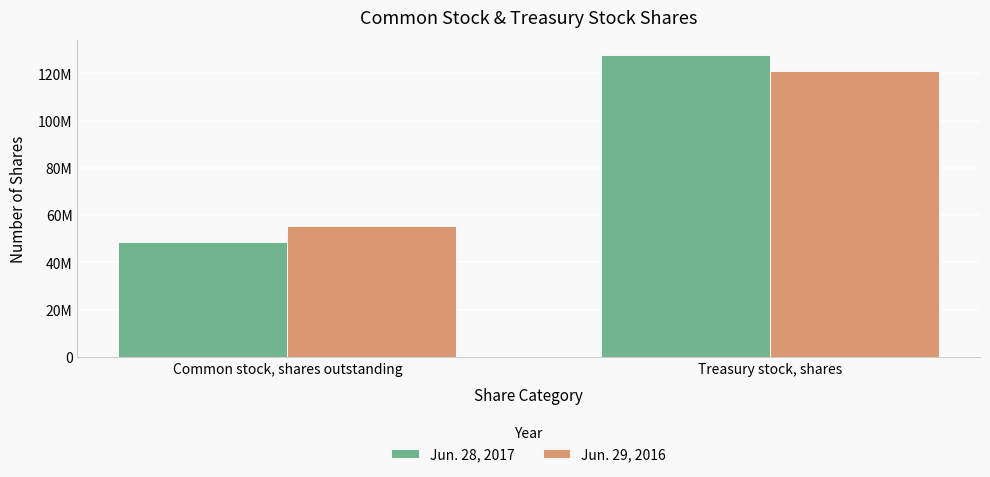

Does the chart contain stacked bars?

No